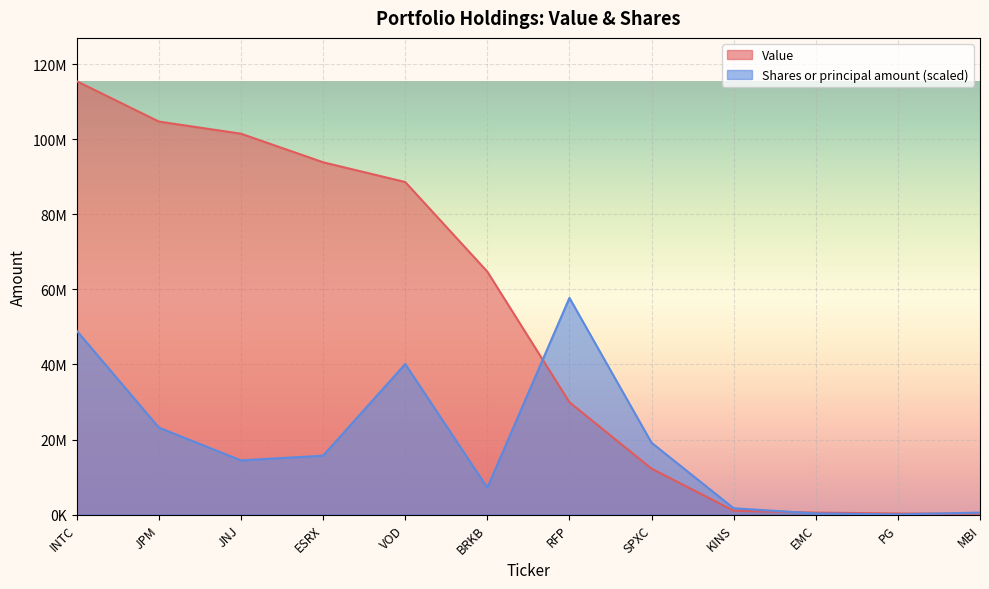

Which has a higher value, EMC or VOD?

VOD